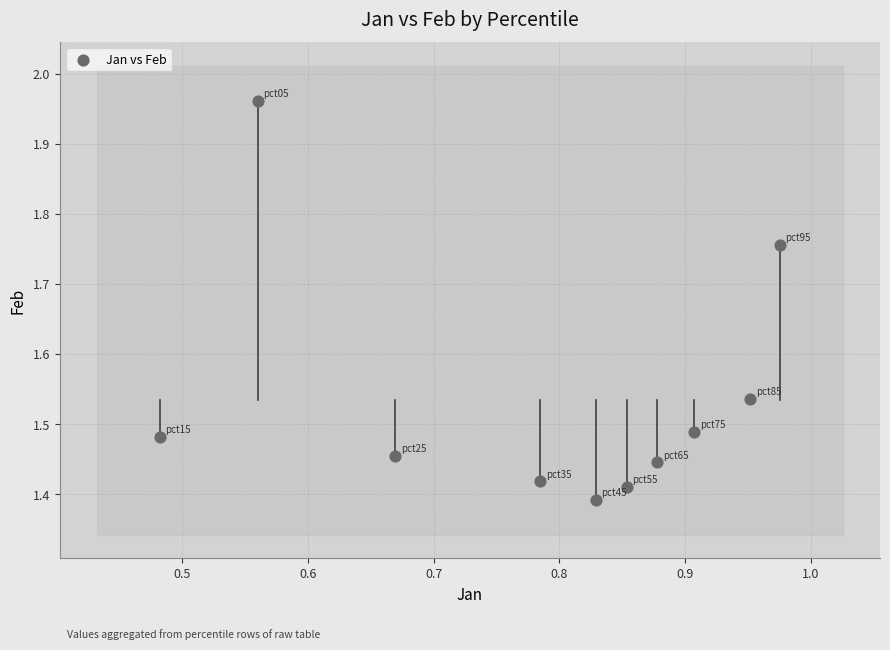

What is the range of Y values (max minus min)?

0.6